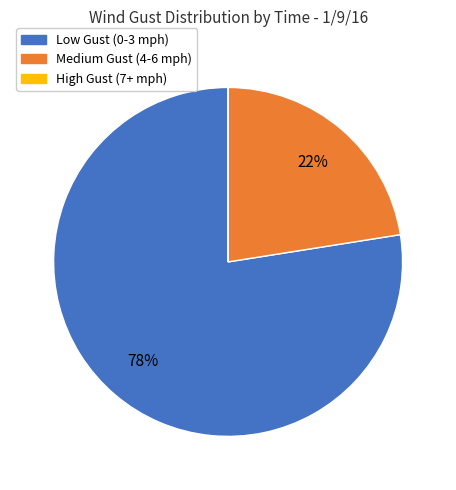

Is there a majority slice in this chart?

Yes